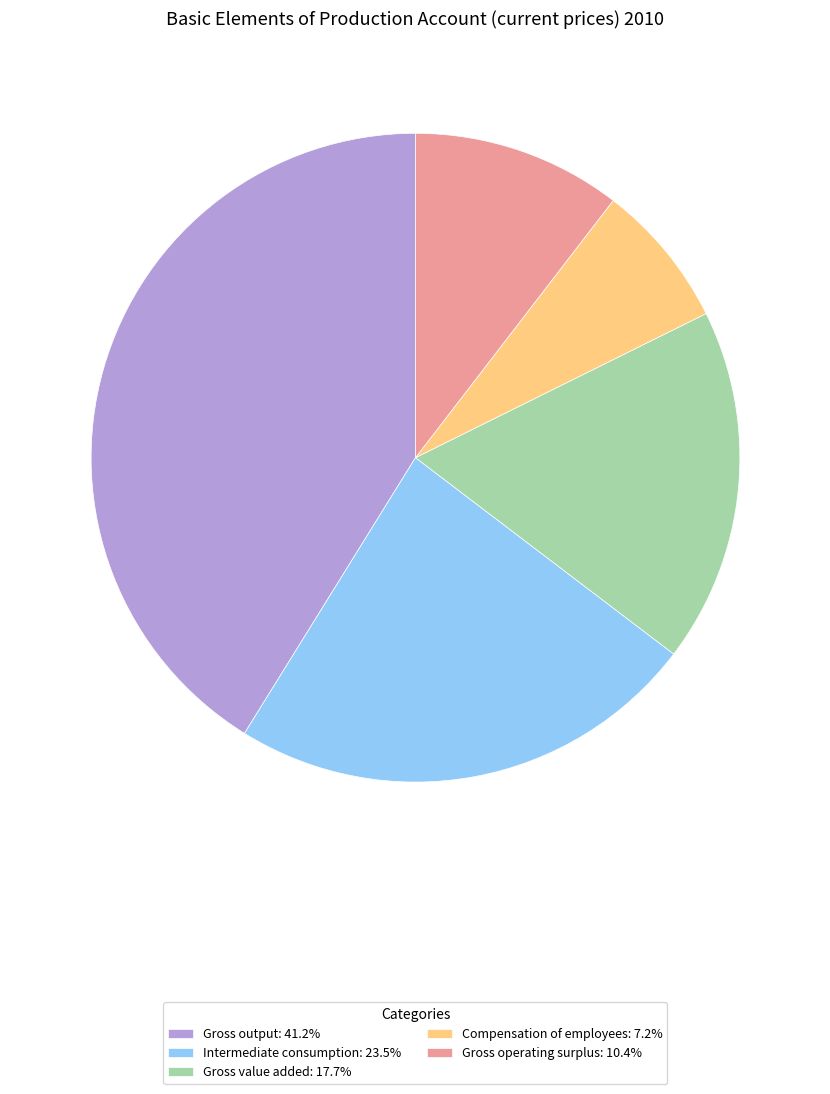

What is the ratio of the value at Gross output: 41.2% to the value at Compensation of employees: 7.2%?

5.7